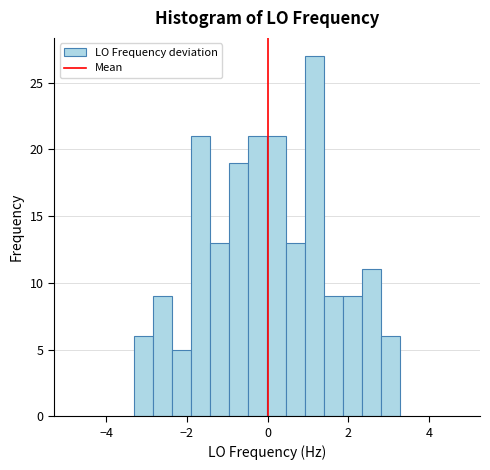

Read against the x-axis, roughly where is the centre of the tallest bar?

1.2